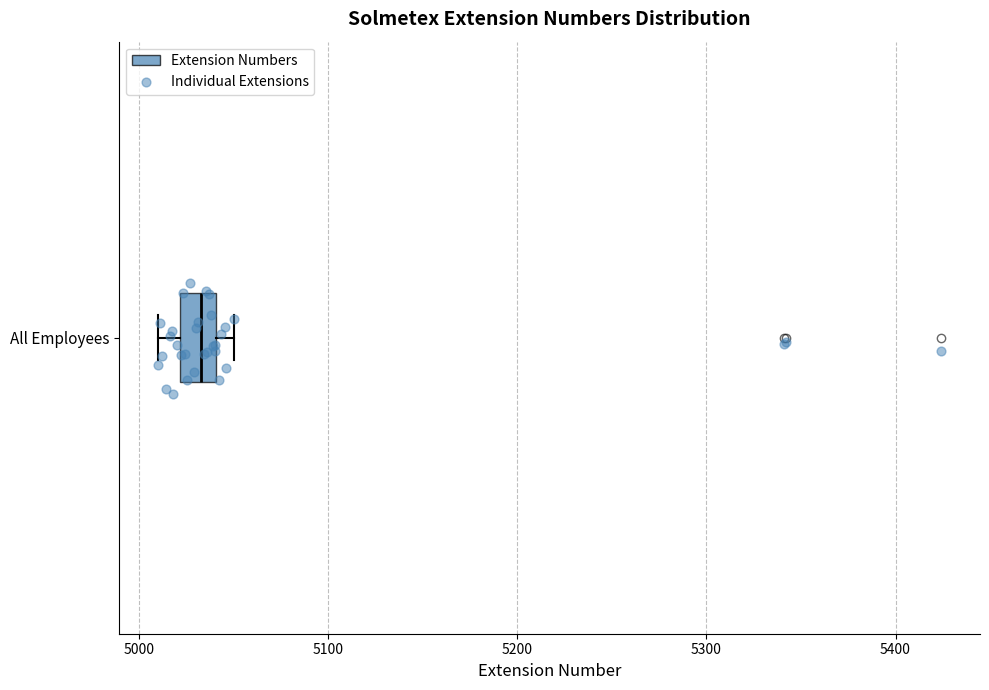

Where does the median line of the box for All Employees sit on the x-axis? The values are not printed on the chart, so give them approximately, as read against the axis.

5030